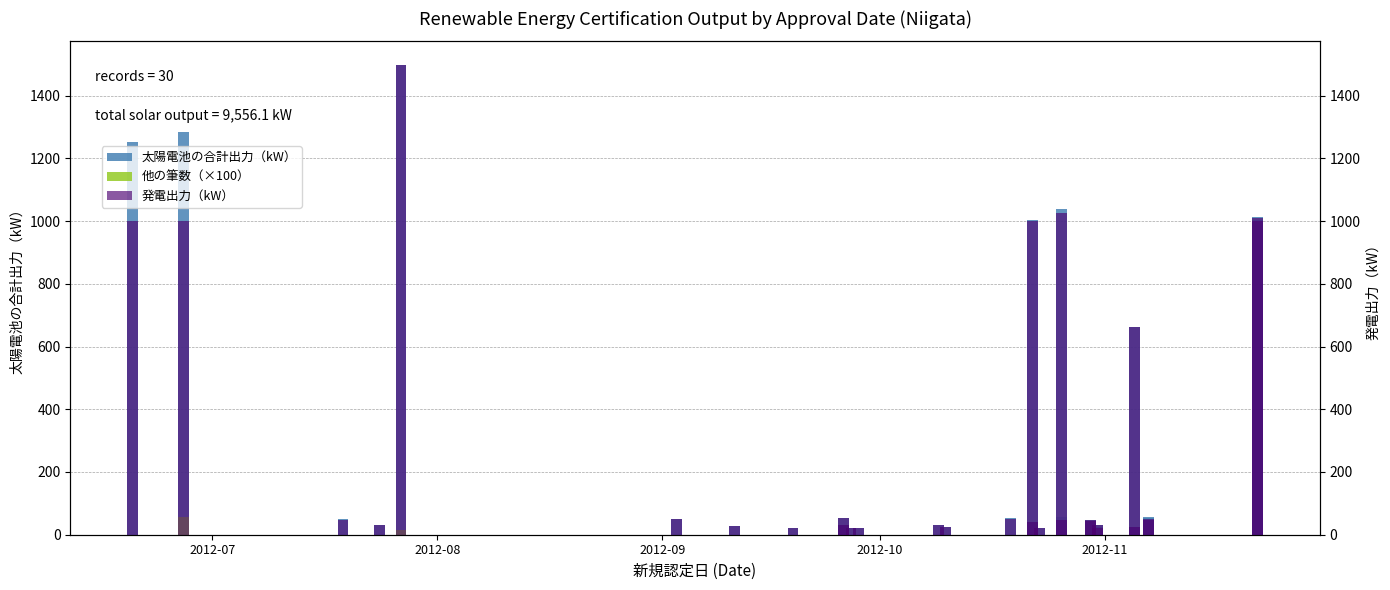

How many values in the 太陽電池の合計出力（kW） series are below 48?

15